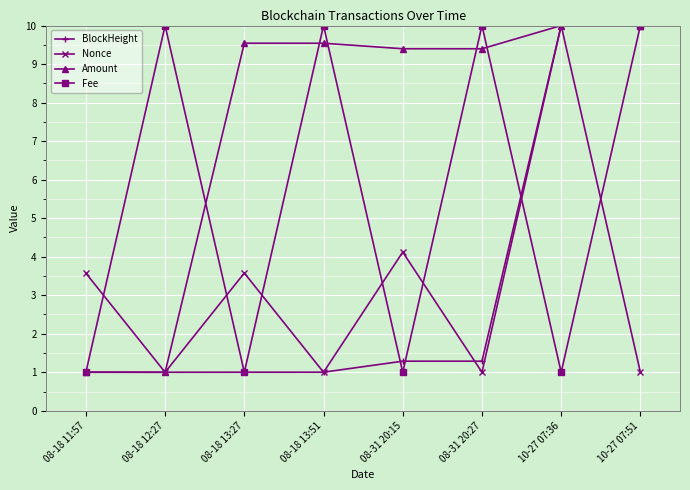

The value of Fee at 08-18 12:27 is 3.6. True or false?

False